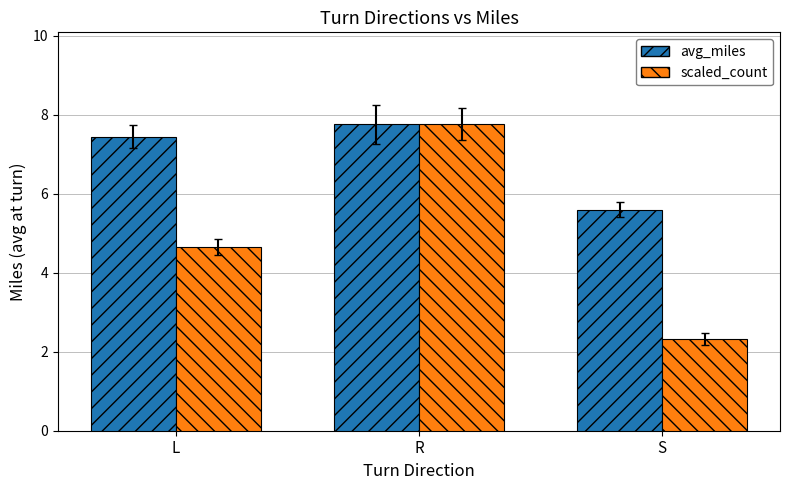

The value of scaled_count at R is 7.8. True or false?

True